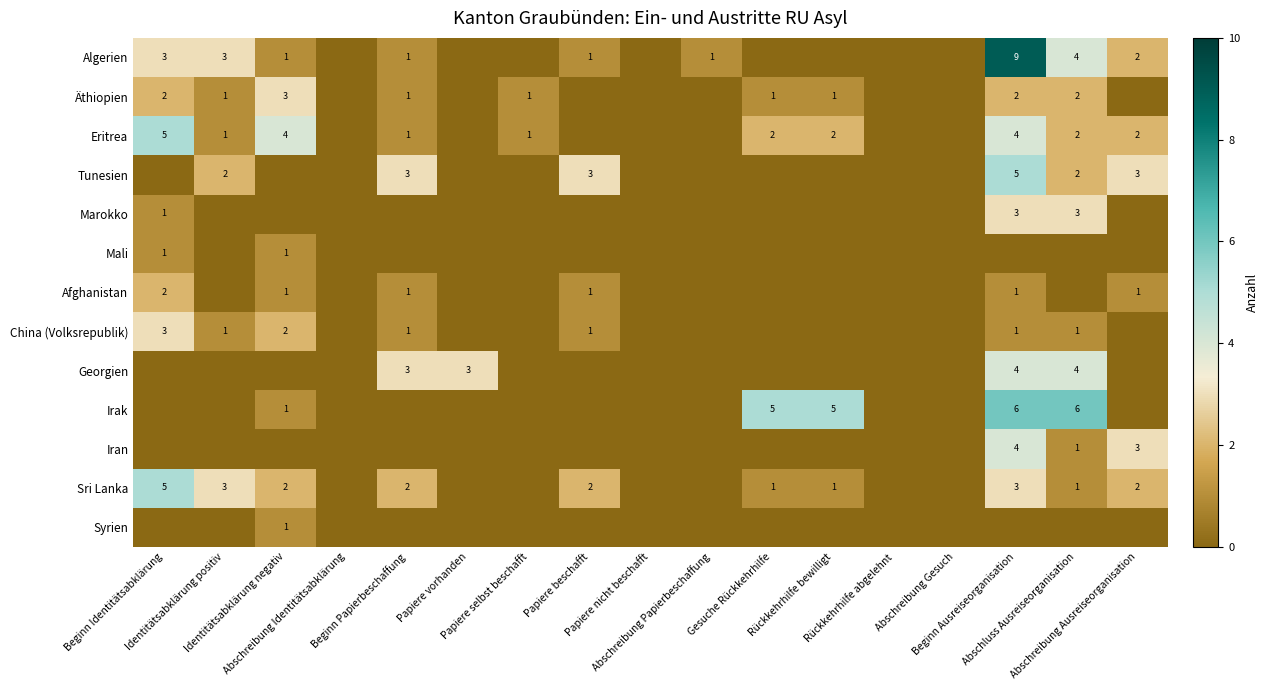

What is the average value of the Eritrea series?

1